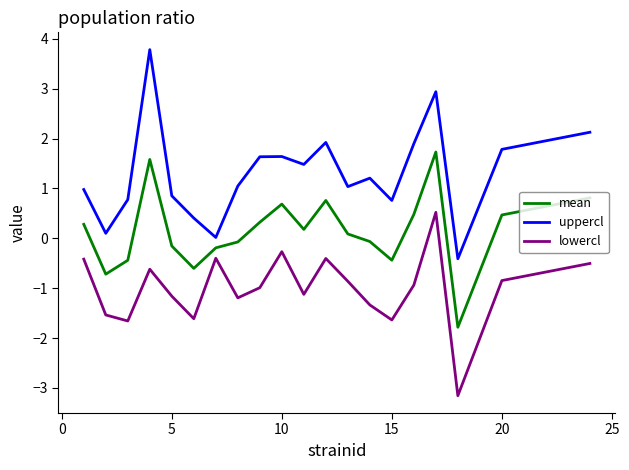

What is the minimum value shown in the chart?

-3.2